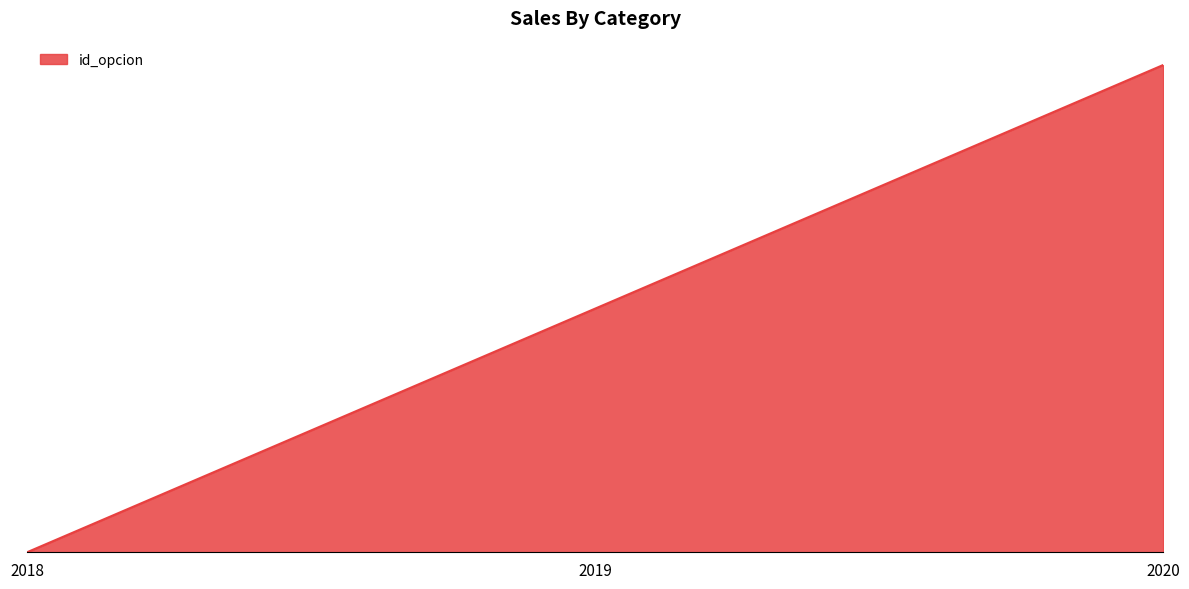

Between 2019 and 2018, which is larger?

2019